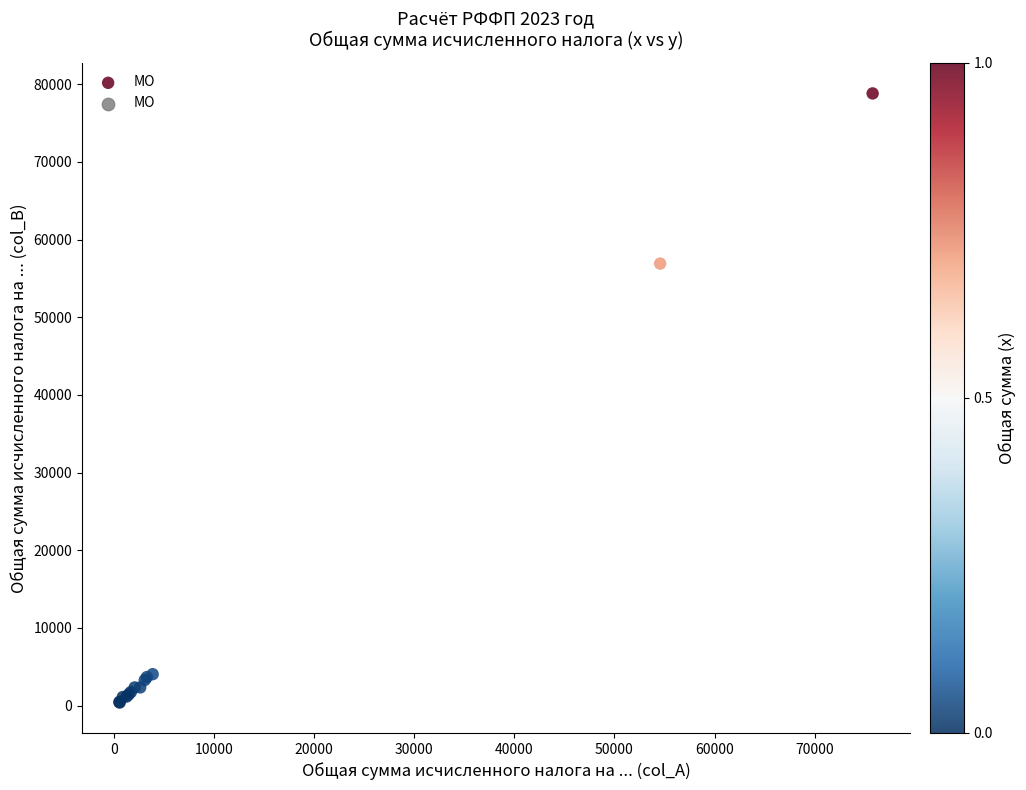

What Y value in the scatter plot is closest to 39605?

56915.9